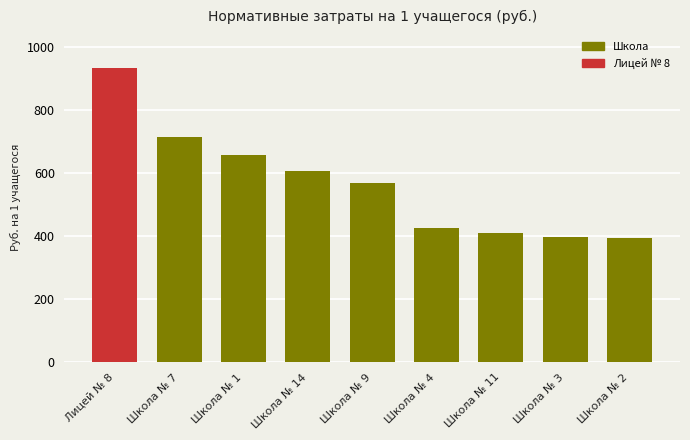

Which category has the highest value across all series?

Лицей № 8